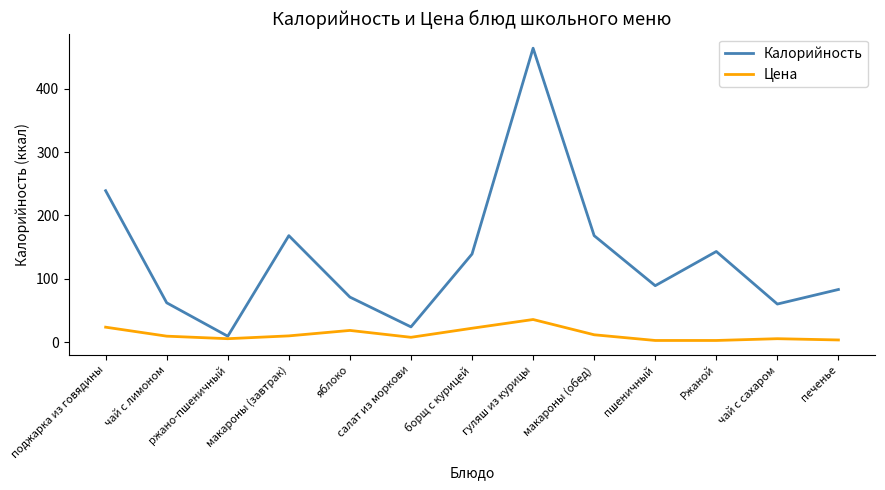

At which category does Цена reach its first local peak?

яблоко